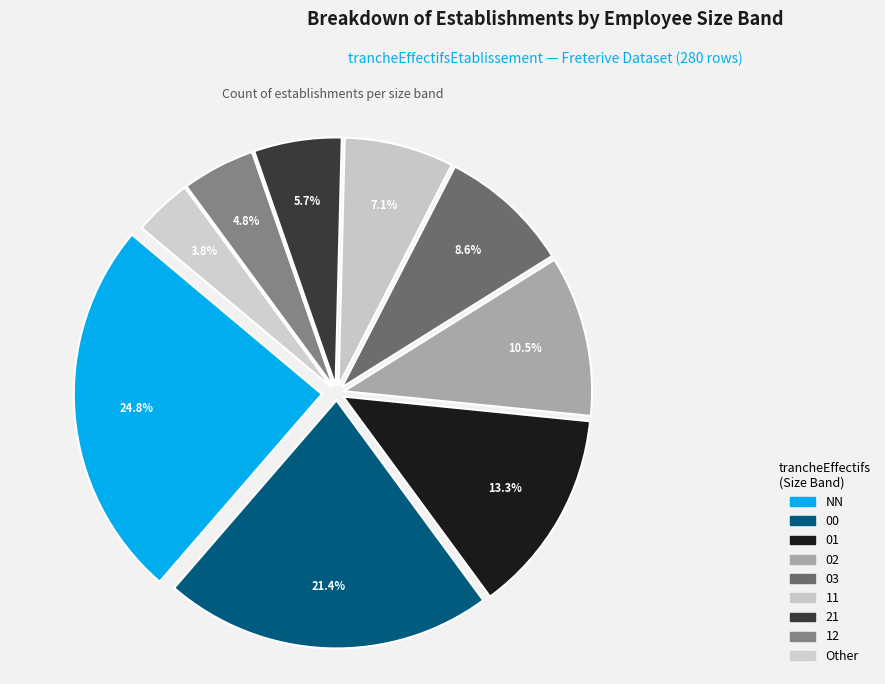

How much of the chart is everything except 01?

86.7%